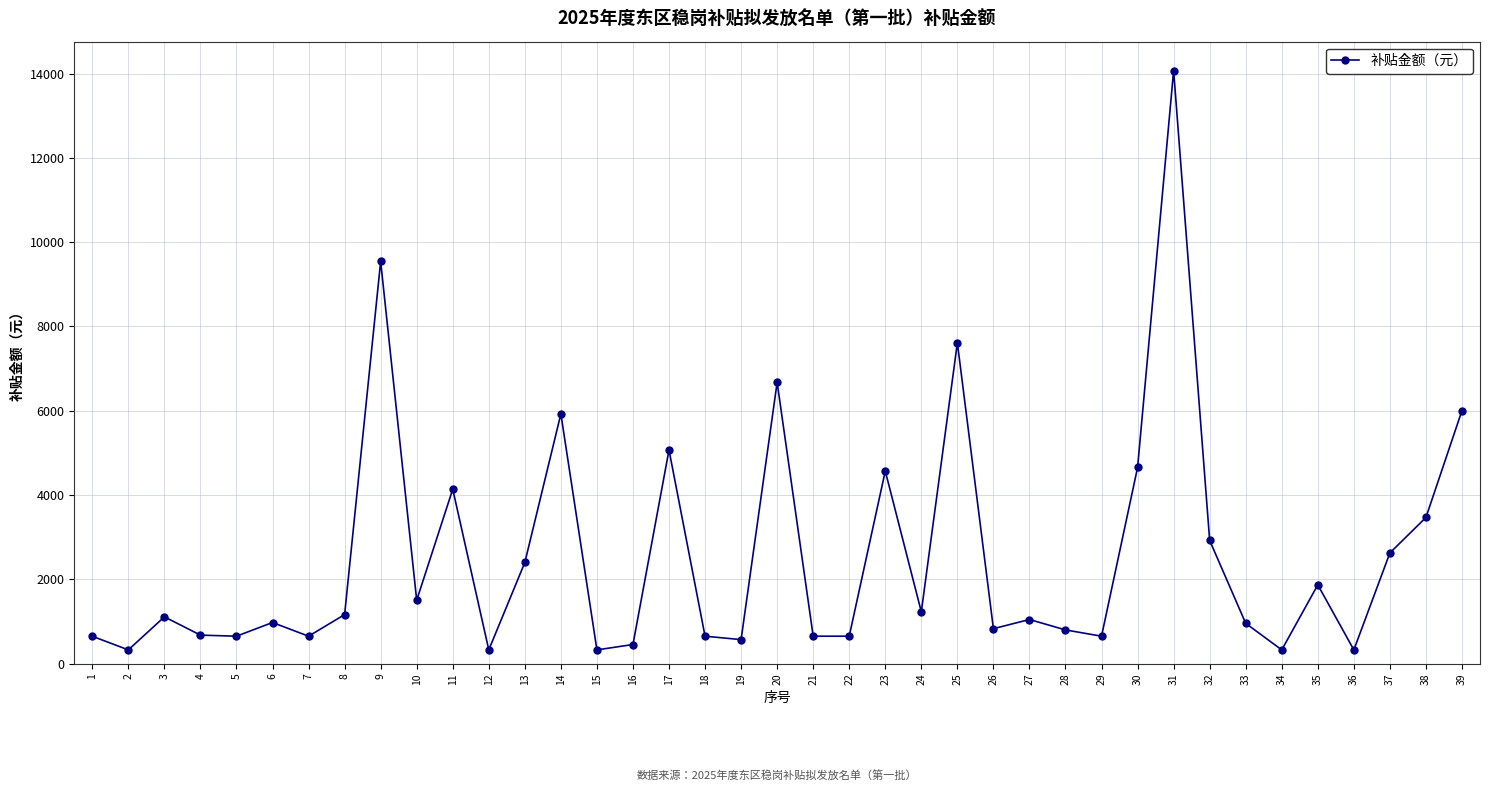

What is the maximum value shown in the chart?

14070.1